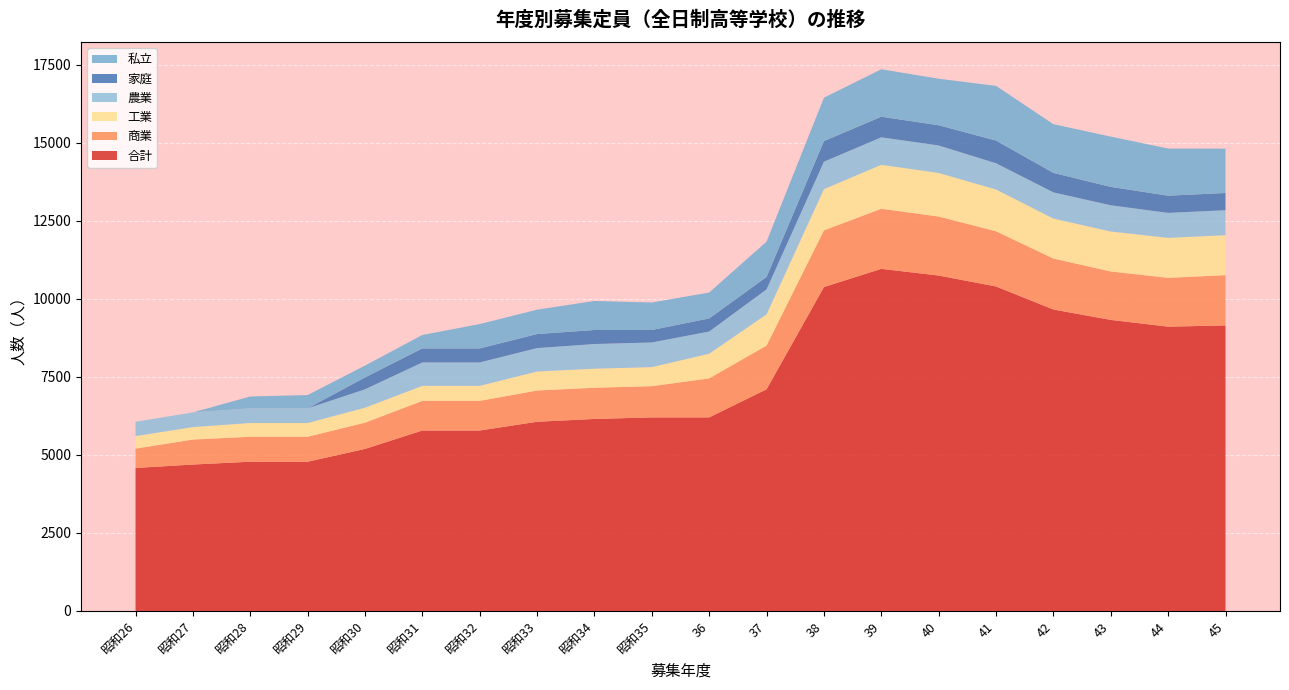

Reading left to right, what are all the values shown in this chart?

合計: 4580	4690	4780	4780	5190	5780	5780	6060	6150	6200	6200	7100	10375	10958	10744	10394	9656	9323	9106	9146
商業: 620	800	800	800	840	950	950	1000	1000	1000	1250	1400	1815	1925	1890	1768	1632	1551	1564	1610
工業: 400	400	440	440	480	480	480	610	610	610	790	1000	1320	1408	1396	1338	1280	1280	1280	1280
農業: 460	470	470	470	590	750	750	750	790	790	710	800	880	880	880	840	840	840	800	800
家庭: 0	0	0	0	380	450	450	450	450	400	420	400	660	660	648	728	624	590	552	552
私立: 0	0	380	425	380	430	780	780	930	880	830	1130	1390	1520	1490	1750	1560	1610	1510	1420